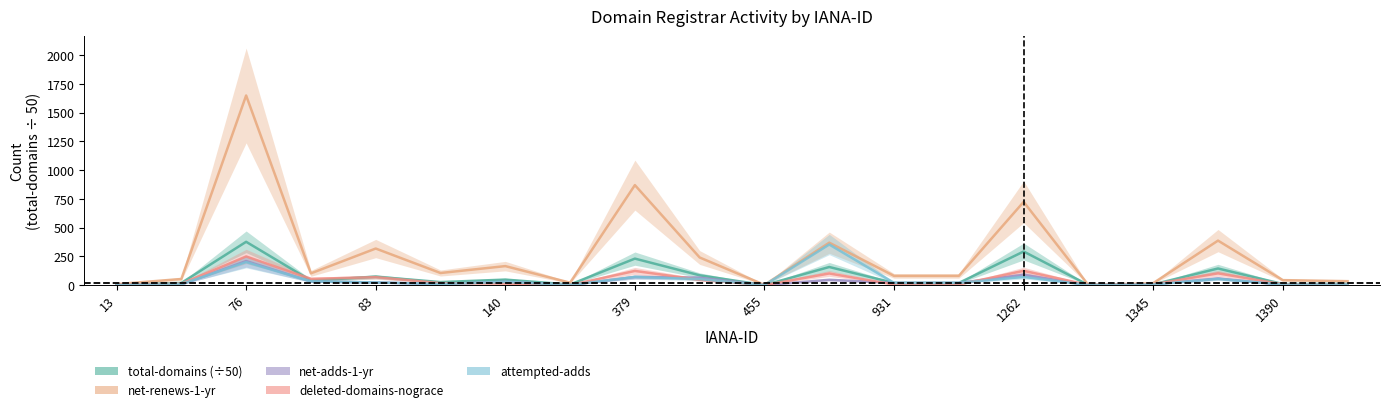

True or false: net-adds-1-yr and deleted-domains-nograce intersect in this chart.

True